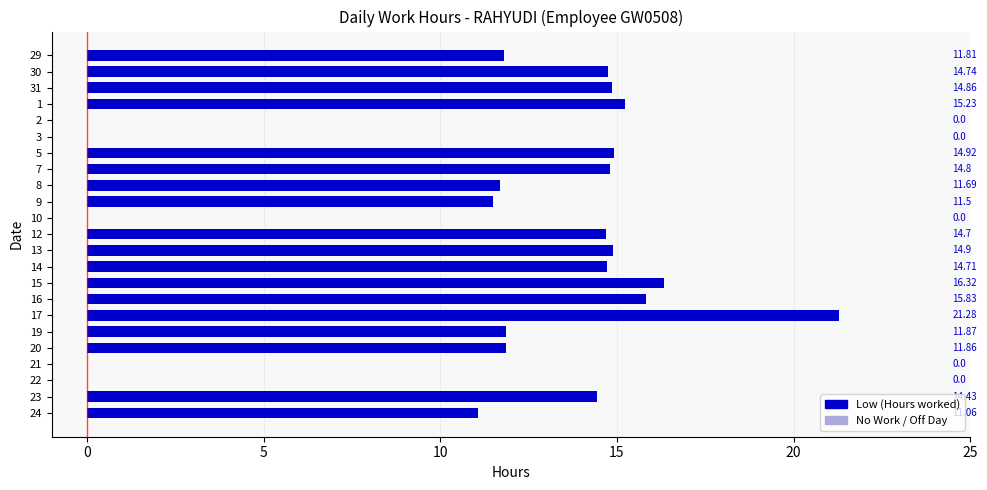

What is the difference between the values at 10 and 13?

14.9